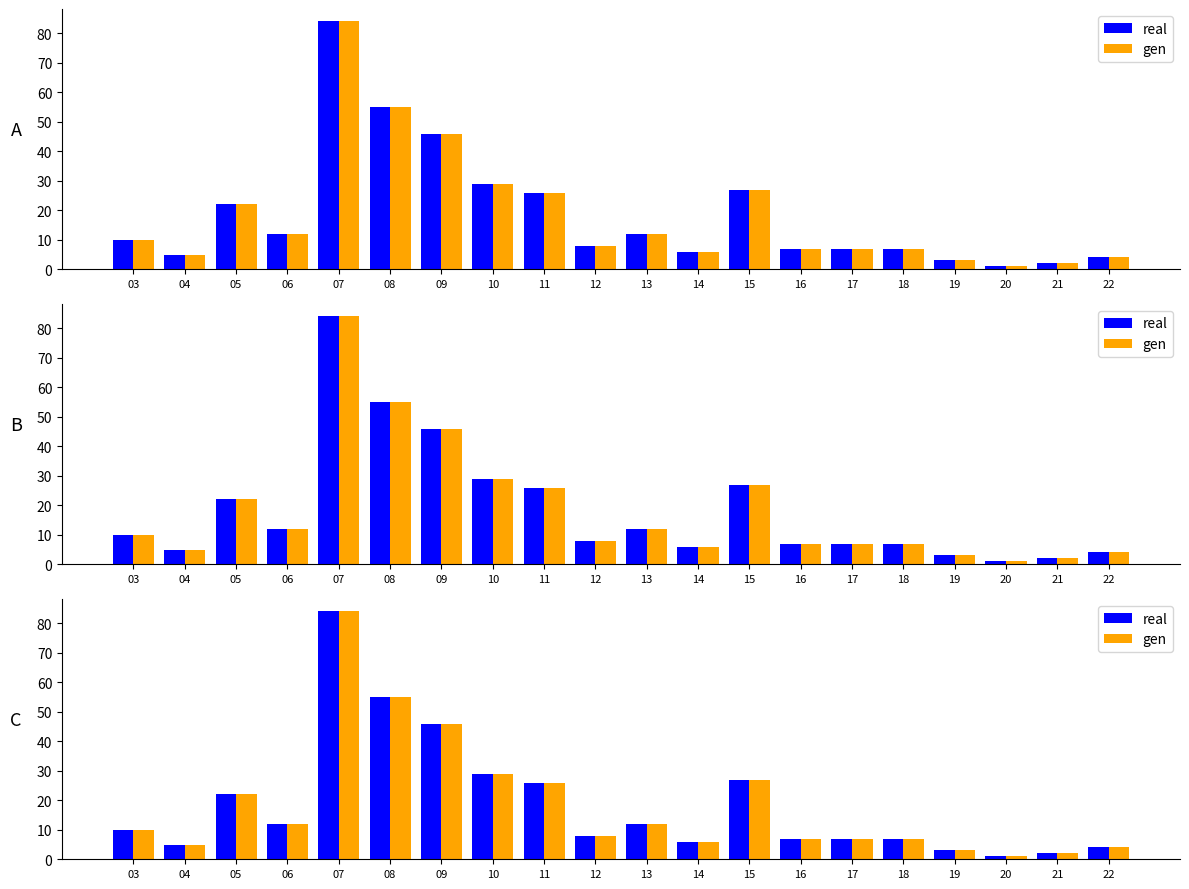

What is the value of the gen bar at the 9th from the left?

26